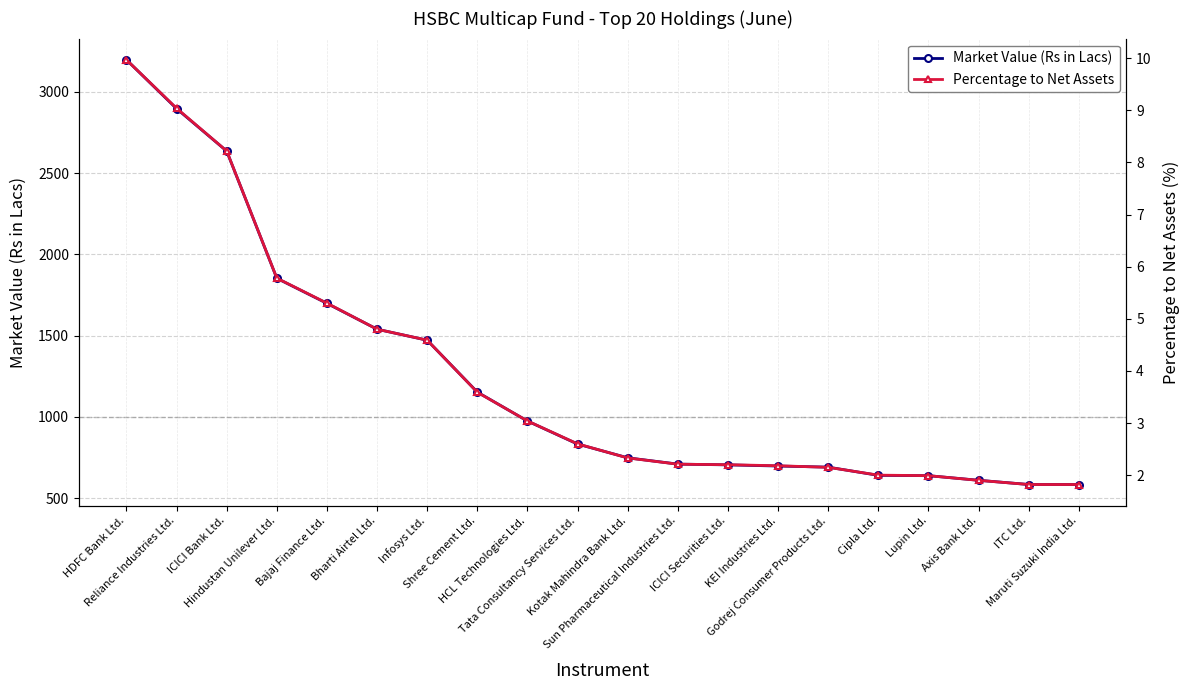

Is the value of Percentage to Net Assets at Godrej Consumer Products Ltd. greater than the value of Market Value (Rs in Lacs) at Bharti Airtel Ltd.?

No